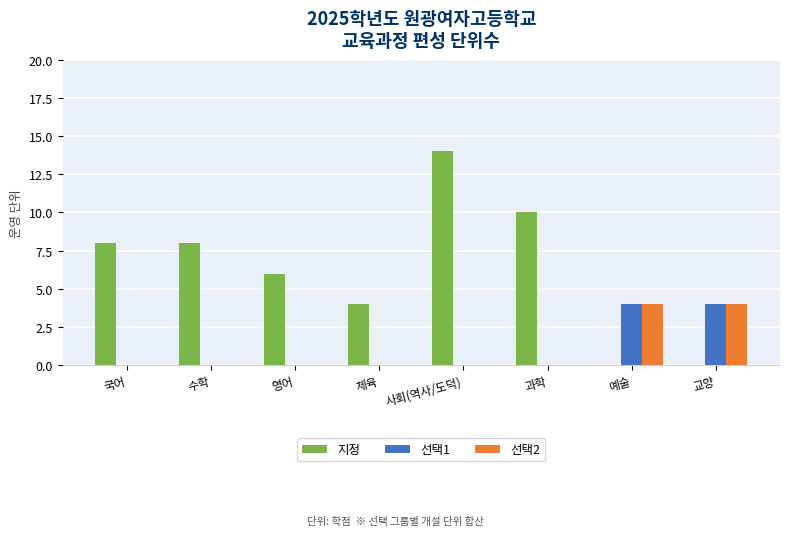

Between 수학 and 교양, which series saw the biggest shift?

지정